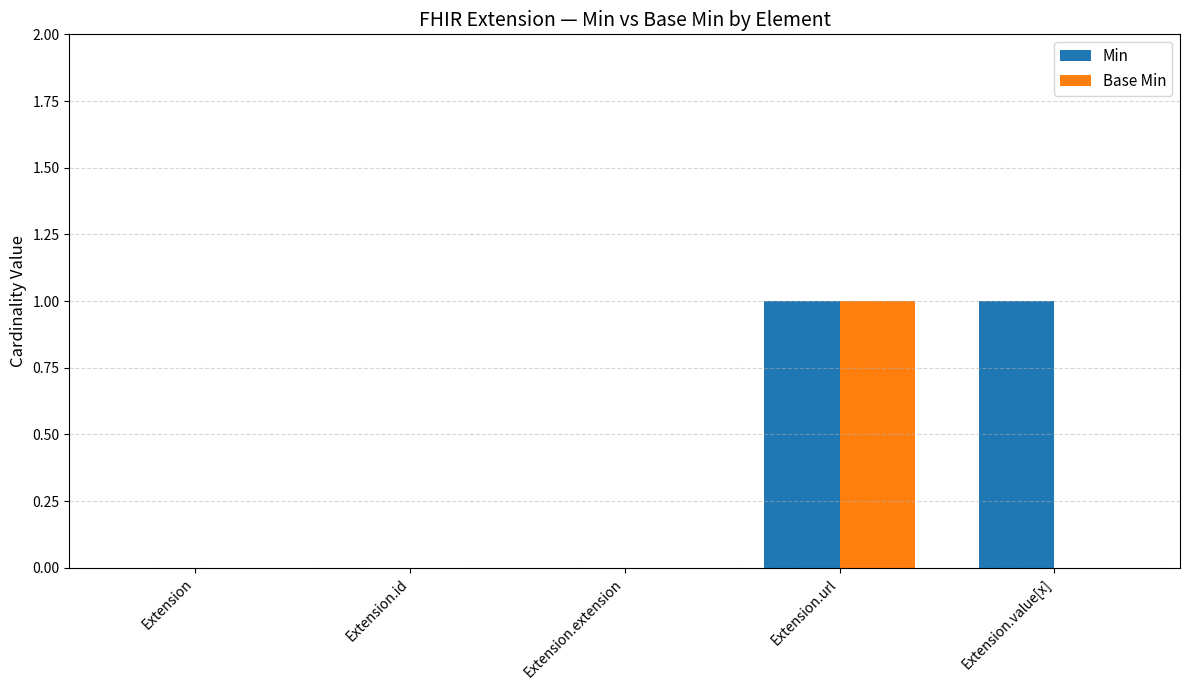

The Min series shows 2 at Extension.url. True or false?

False